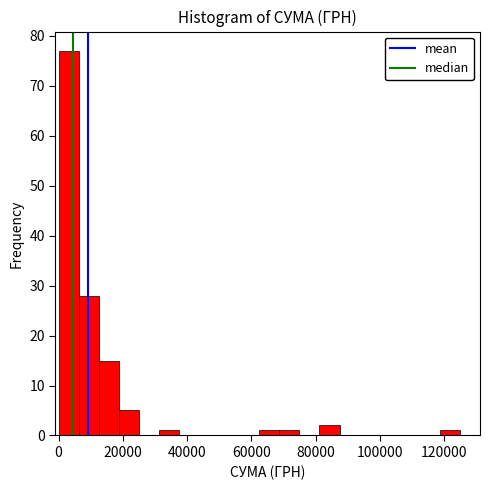

Around what value on the x-axis is the tallest bar? Give the approximate position of its centre, as read against the axis.

4000